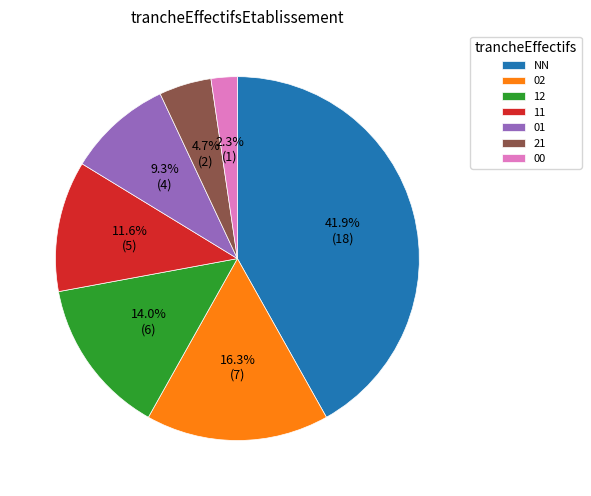

What percentage do 11 and 12 together represent?

25.6%